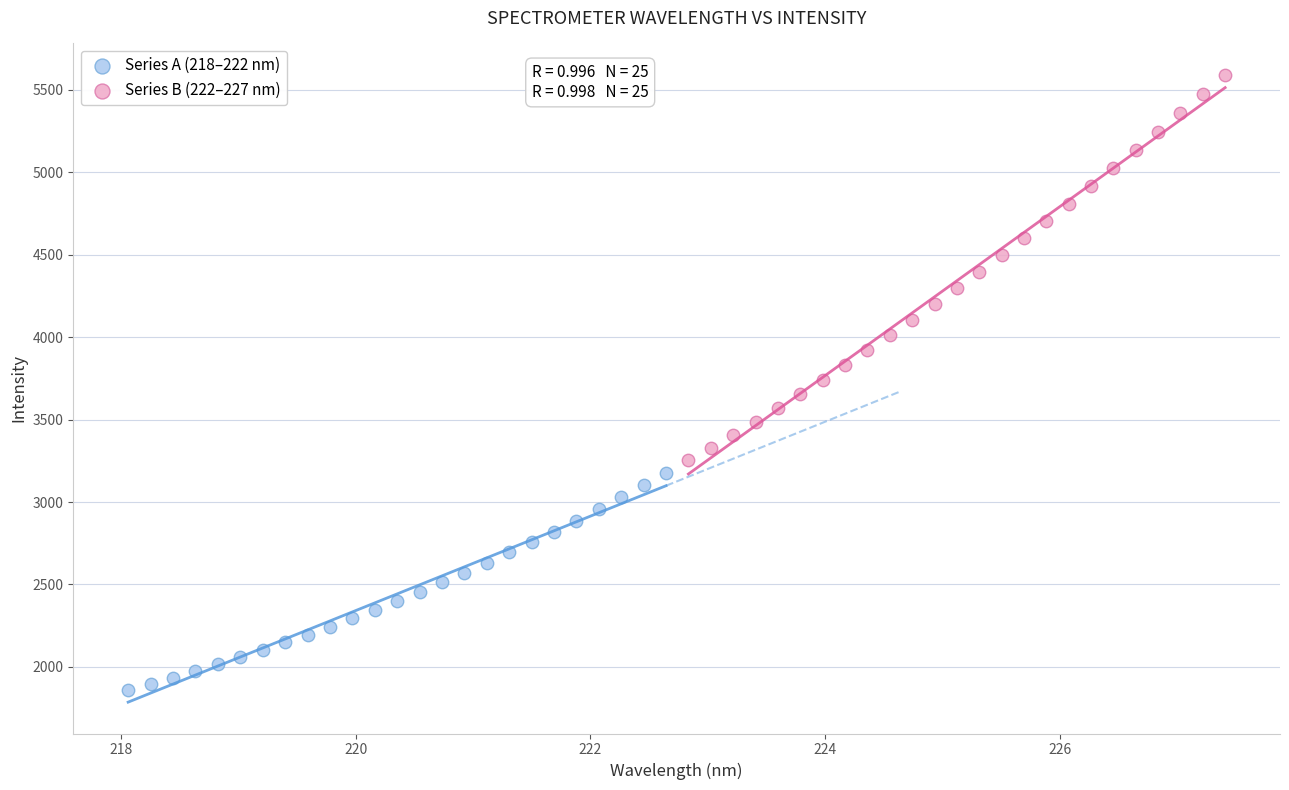

What are all the series names shown in the legend?

Series A (218–222 nm), Series B (222–227 nm)